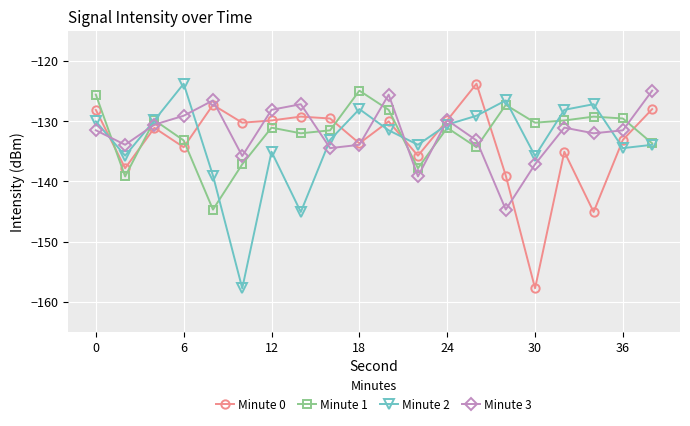

Which series ends up on top after the final intersection of Minute 0 and Minute 2?

Minute 0